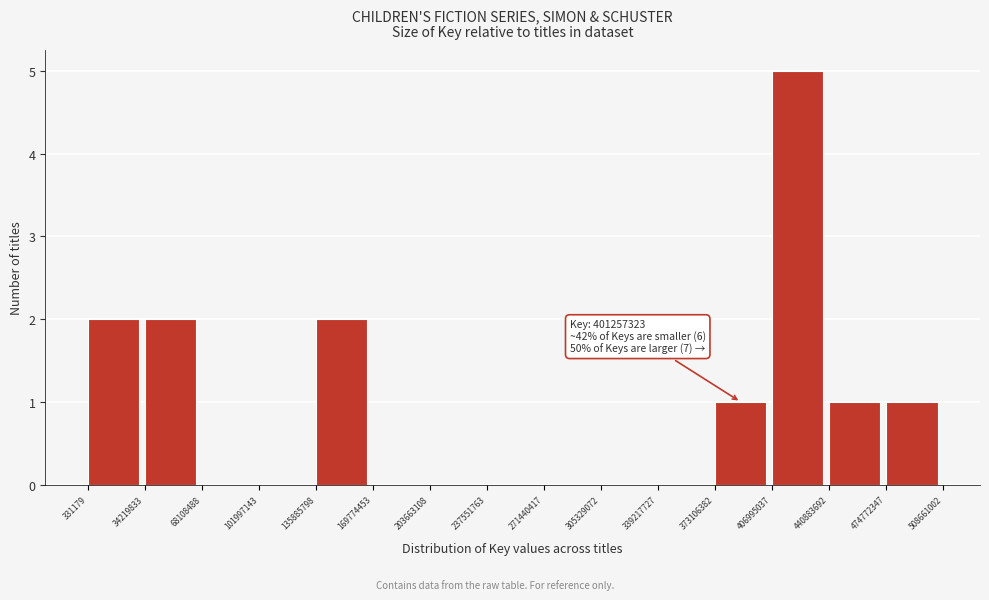

Over which range of the x-axis is the bar tallest?

406995037 to 440883692